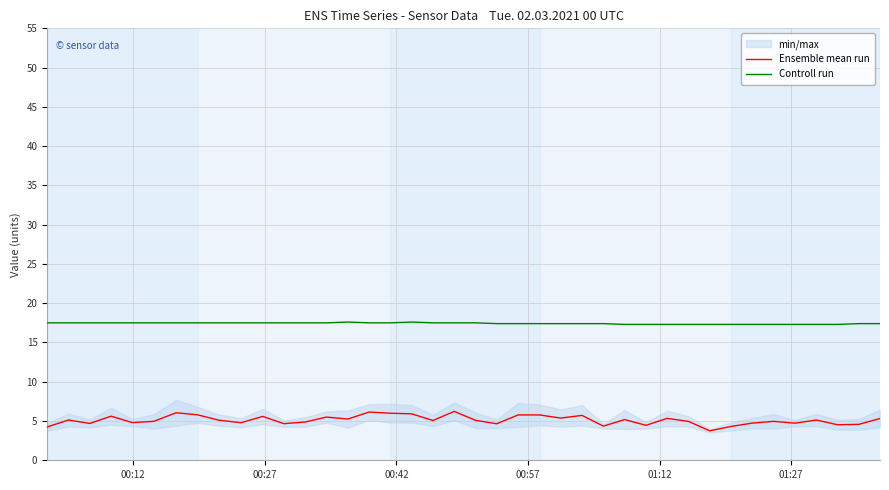

What is the minimum value shown in the chart?

3.8